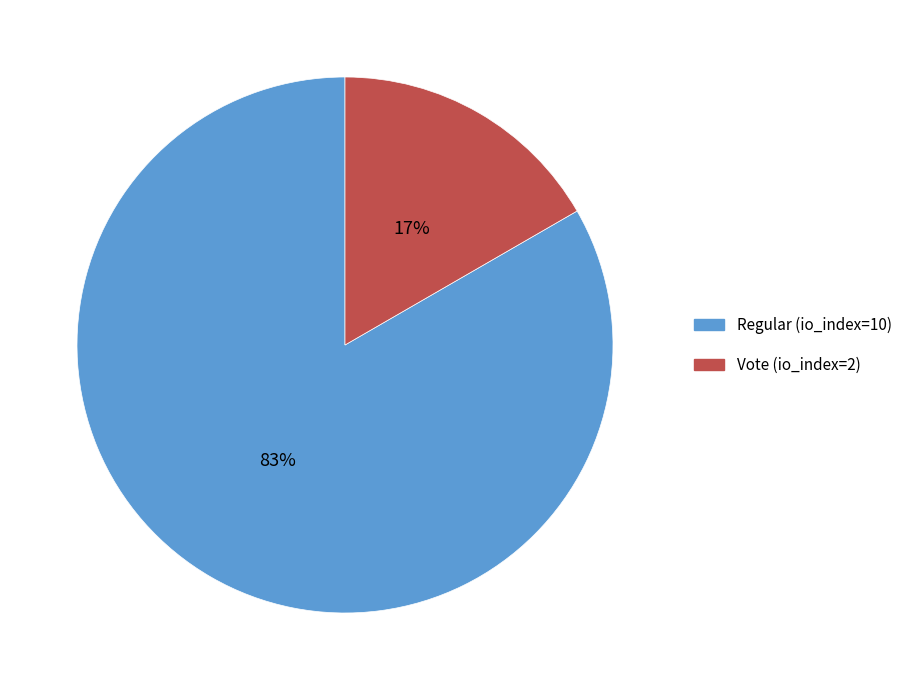

To the nearest percent, what is the combined percentage of Regular (io_index=10) and Vote (io_index=2)?

100%